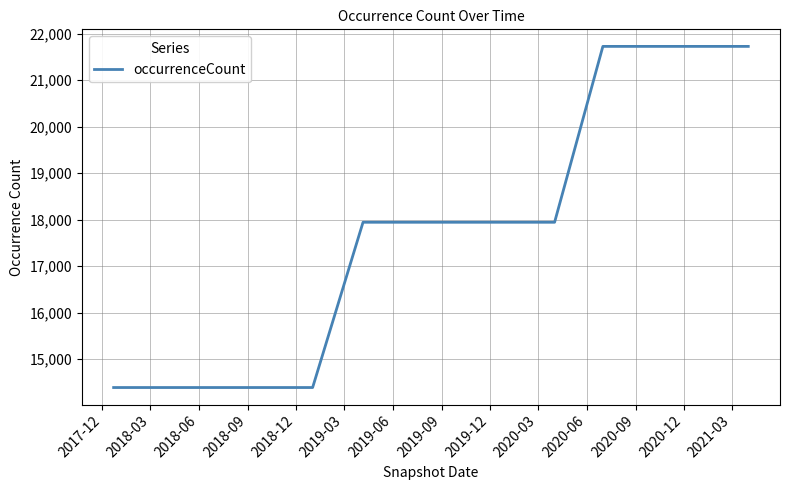

What is the sum of all values?

248589